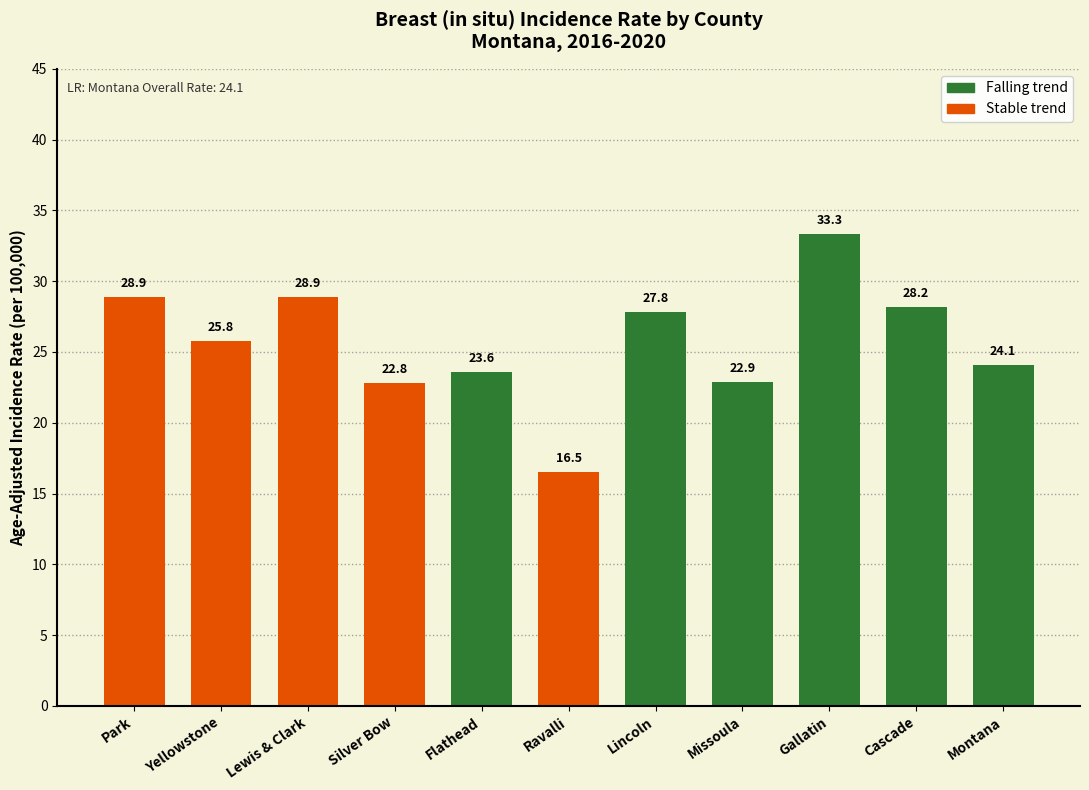

What is the label of the 9th bar from the right?

Lewis & Clark